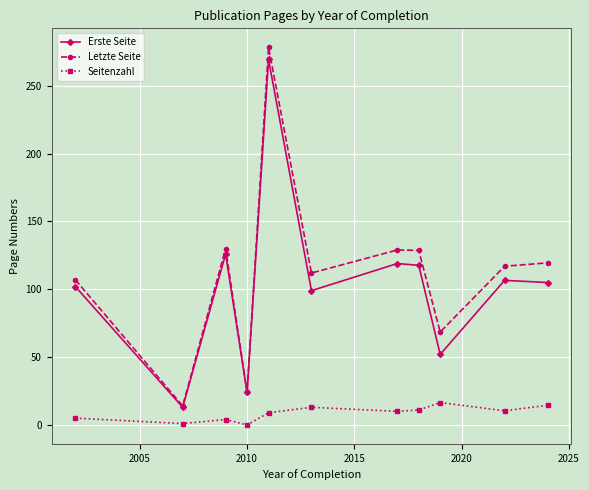

In Letzte Seite, how many points are lower than both neighbors (excluding endpoints)?

4